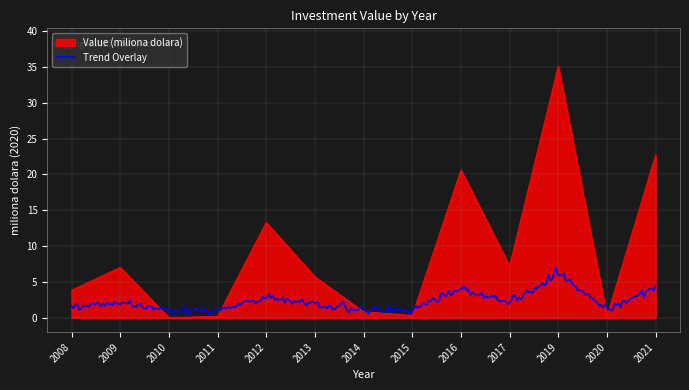

What is the greatest value displayed?

35.1